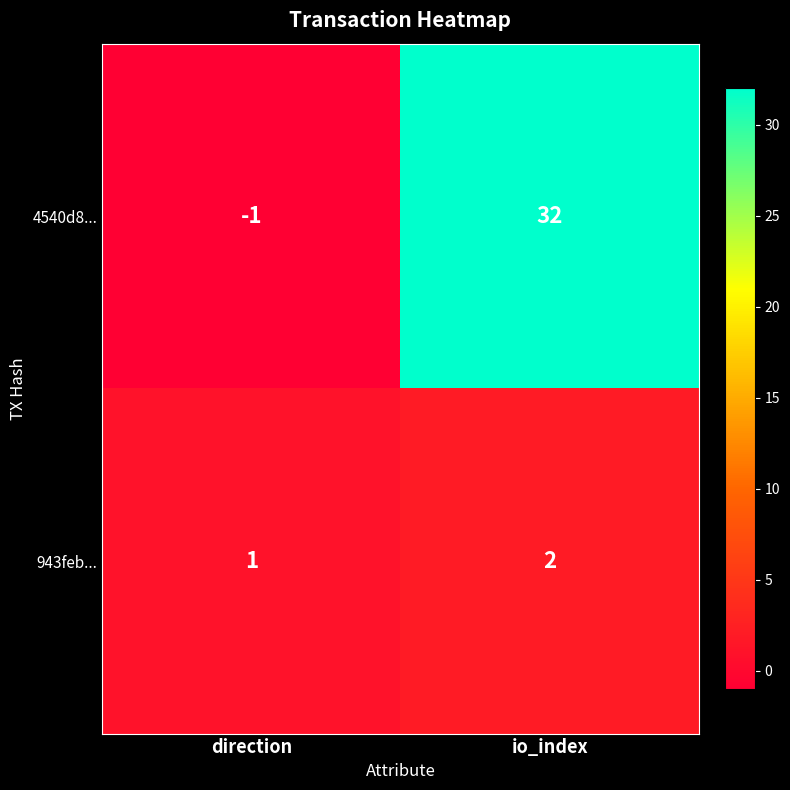

Reading right to left, extract all data points from this chart.

4540d8...: io_index=32	direction=-1
943feb...: io_index=2	direction=1